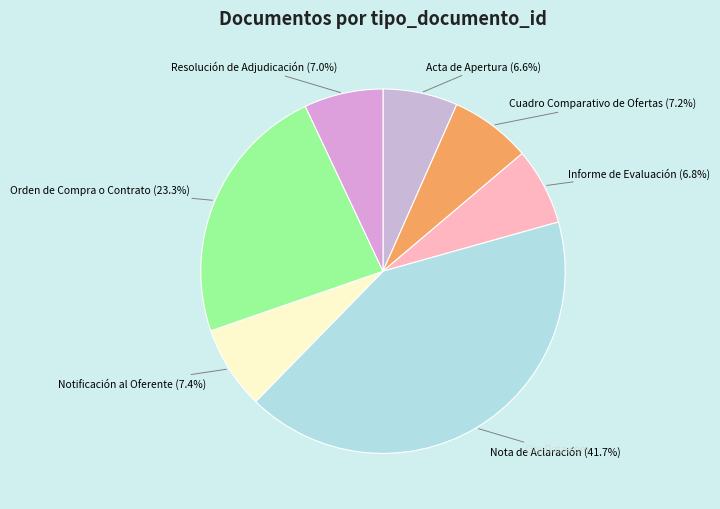

To the nearest percent, what percentage of the pie is Nota de Aclaración?

42%